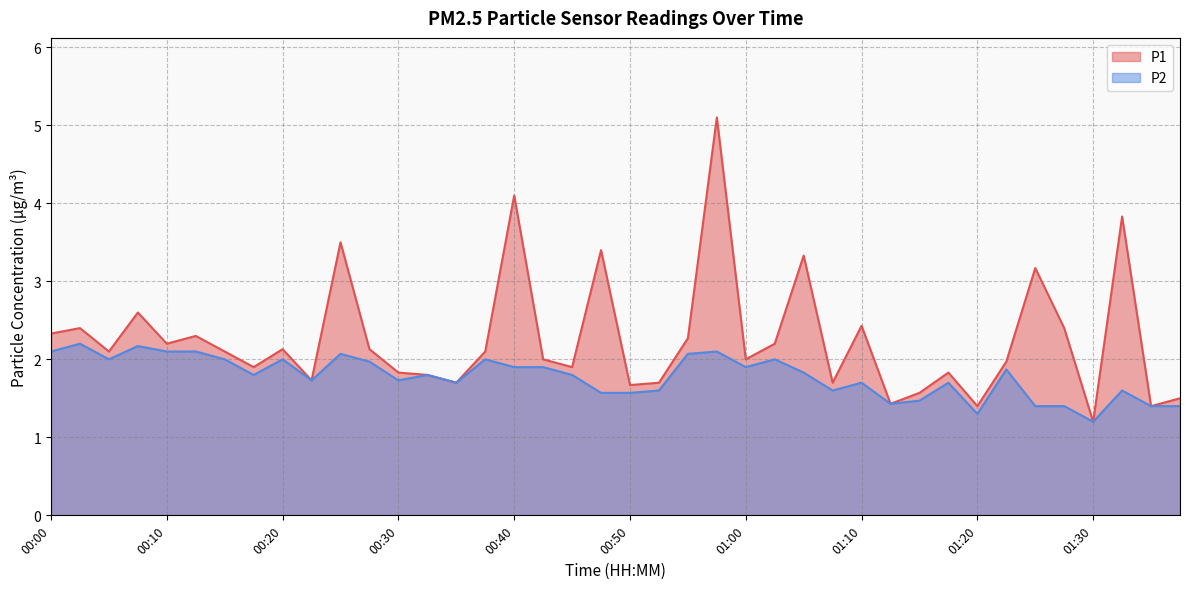

True or false: P1 and P2 intersect in this chart.

False